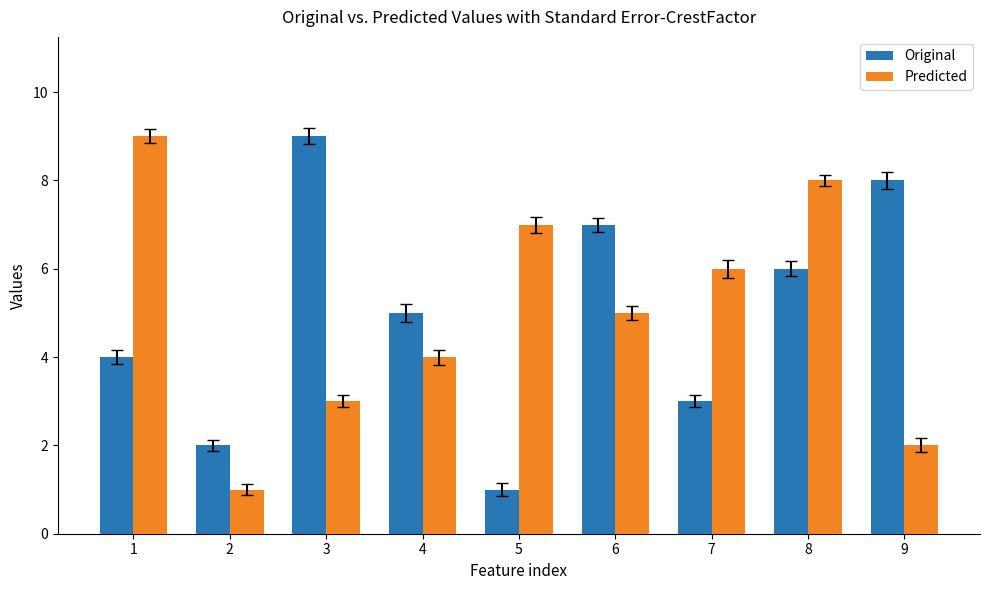

At which category is the sum across all series the highest?

8